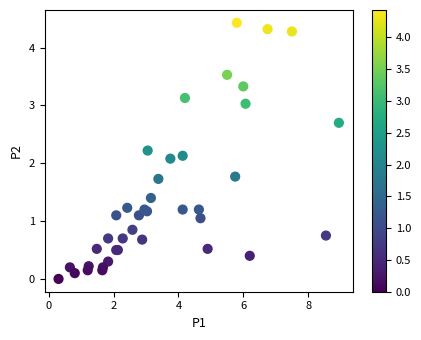

What Y value in the scatter plot is closest to 2?

2.1